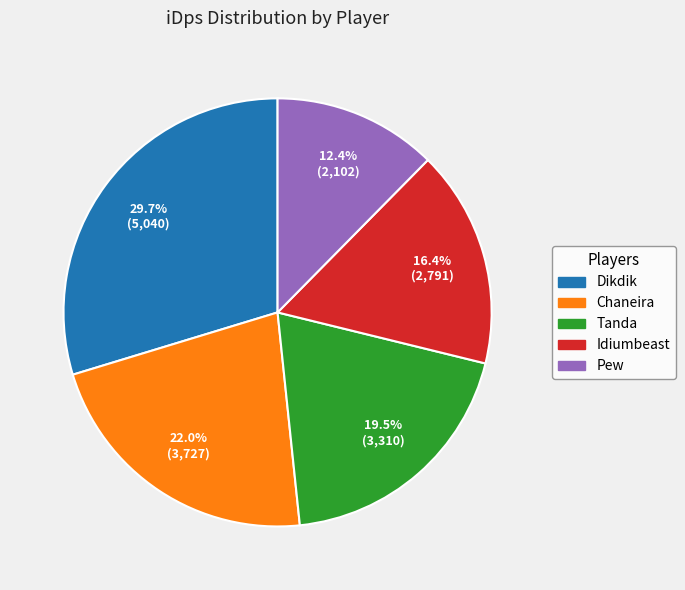

How many slices are in this pie chart?

5